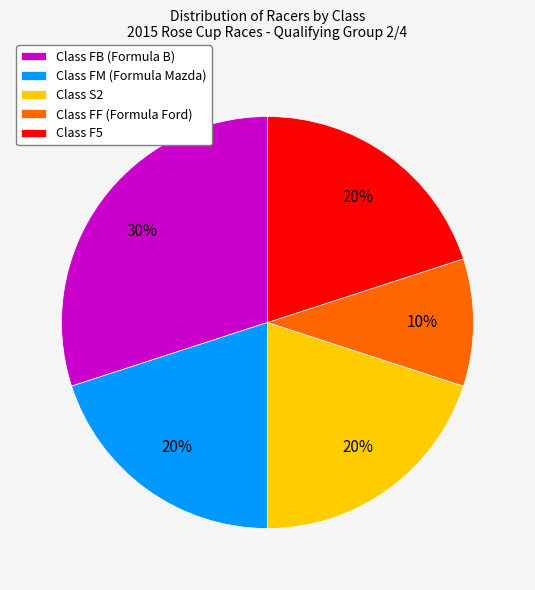

Which has a higher value, Class FM (Formula Mazda) or Class FF (Formula Ford)?

Class FM (Formula Mazda)